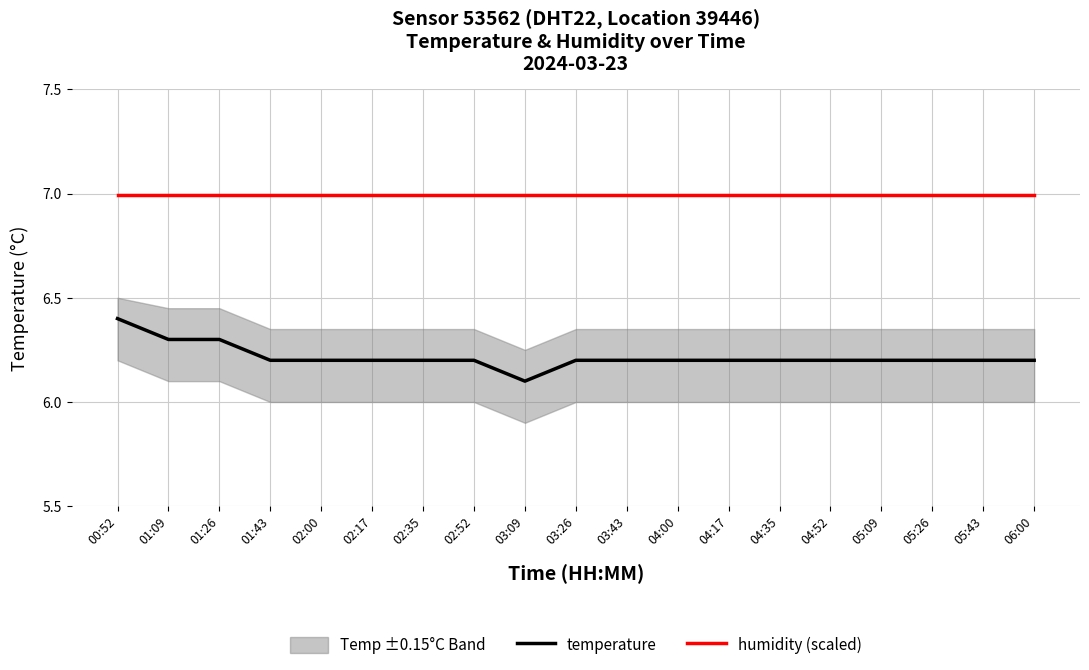

How many lines are shown in the chart?

2